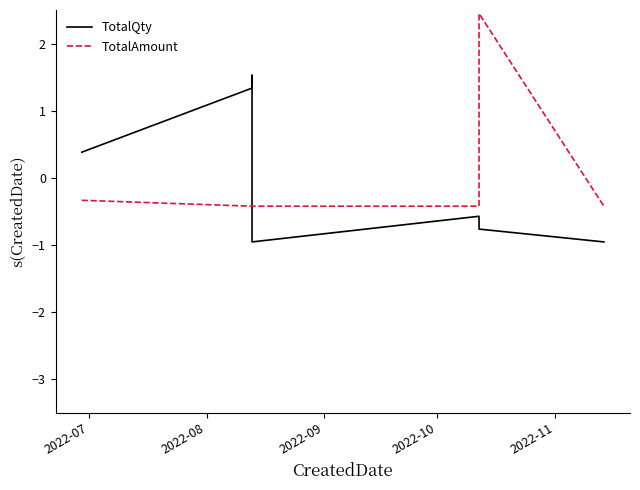

Is the value of TotalAmount at 6 greater than the value of TotalQty at 5?

Yes